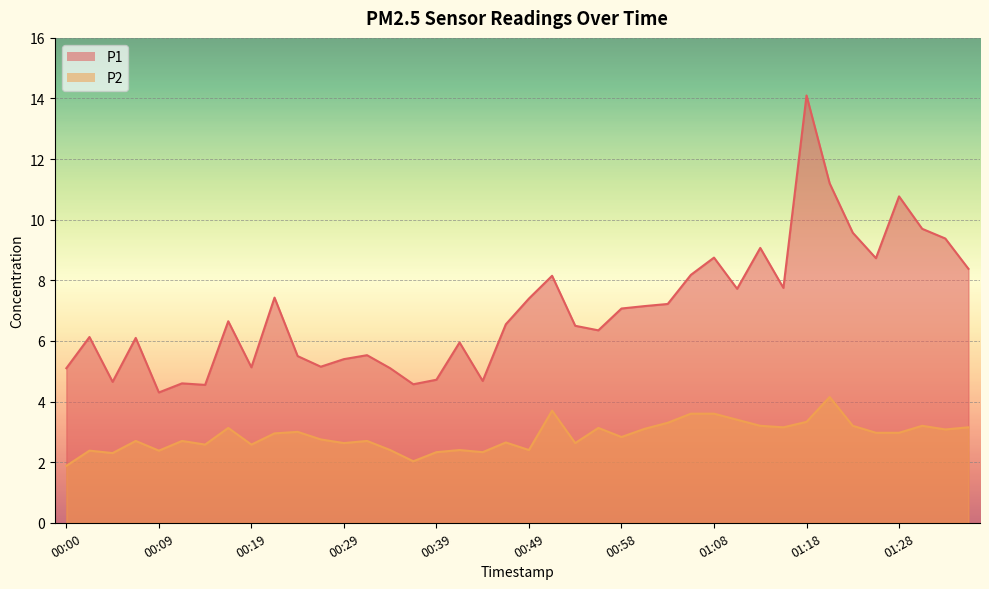

Which series changed the most between 00:34 and 01:13?

P1